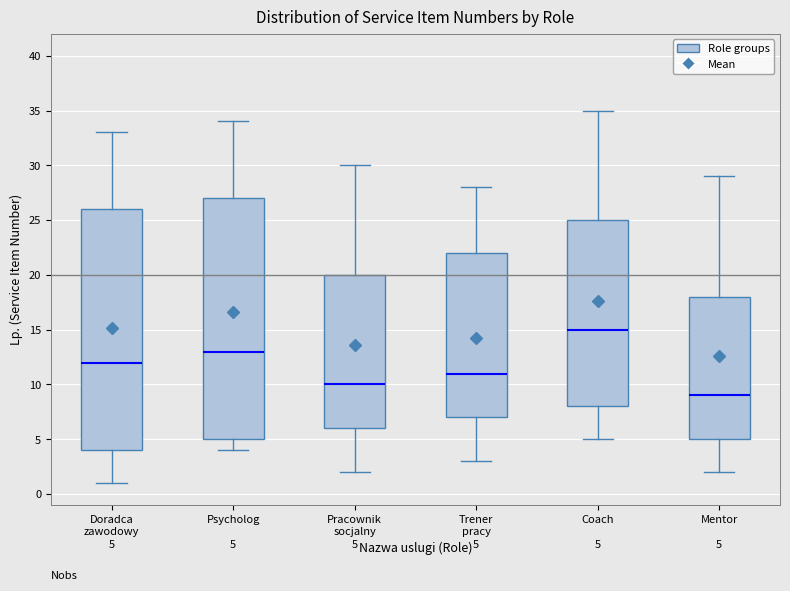

Which box's median line is the lowest?

Mentor